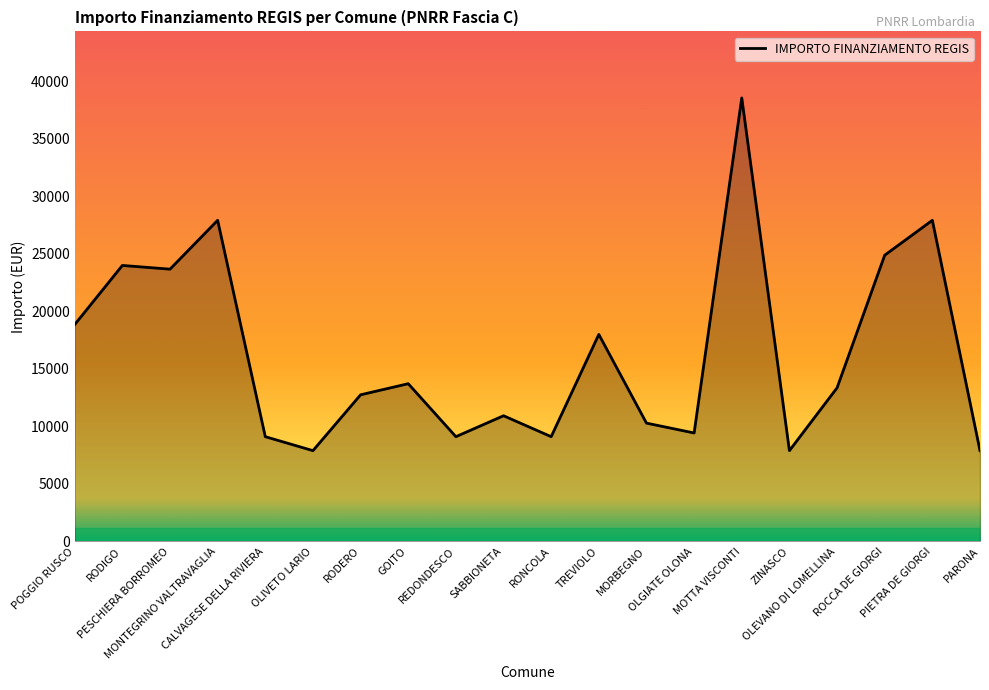

What is the greatest value displayed?

38565